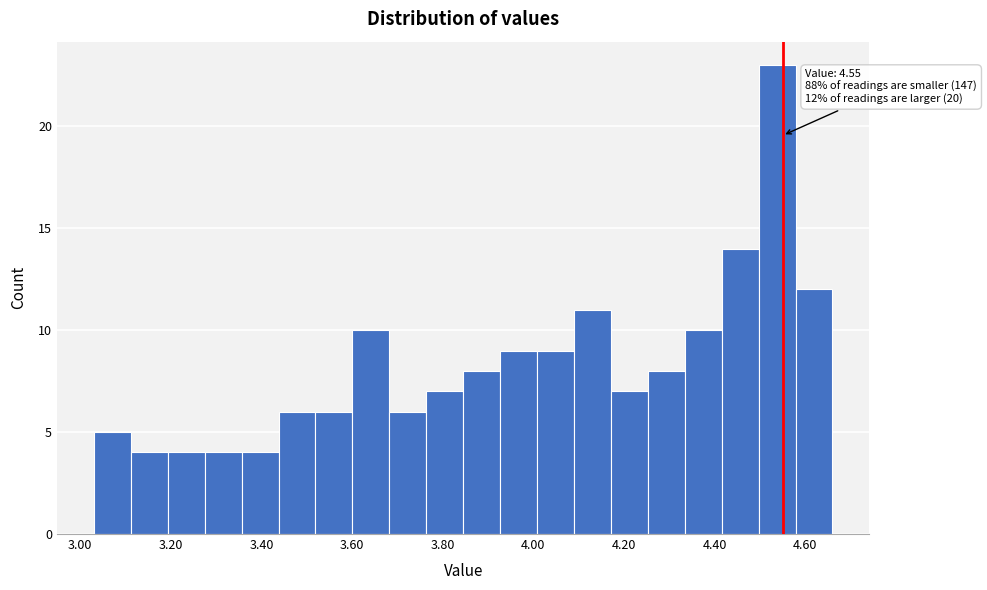

Over which range of the x-axis is the bar tallest?

4.50 to 4.58